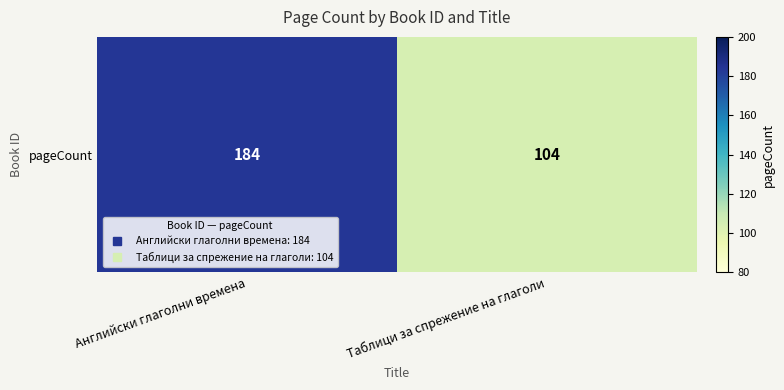

Which has a higher value, Таблици за спрежение на глаголи or Английски глаголни времена?

Английски глаголни времена